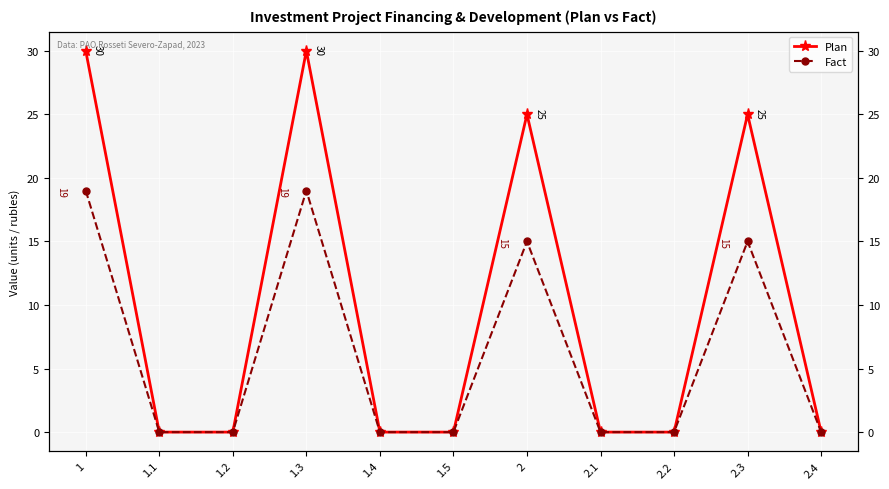

Count the number of categories in the chart.

11